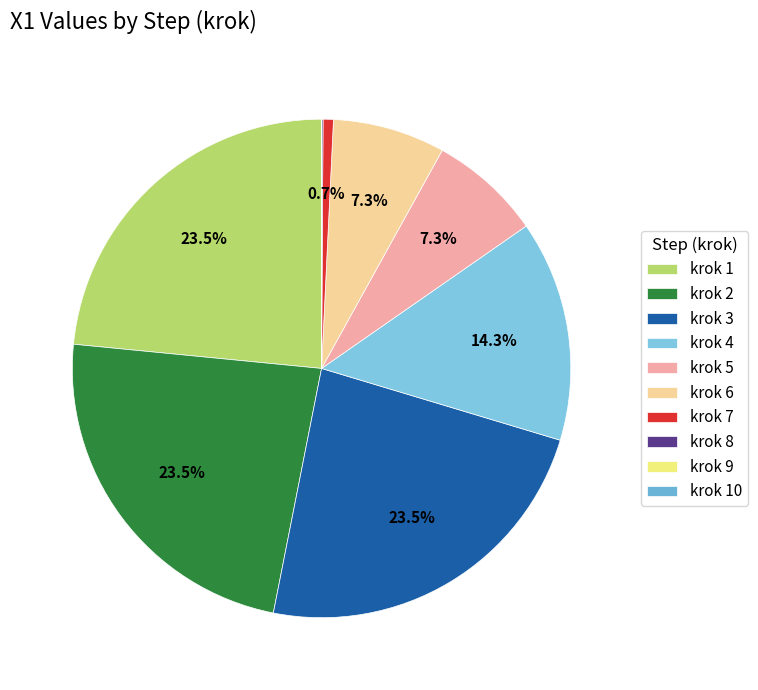

To the nearest percent, what is the average slice percentage?

10%